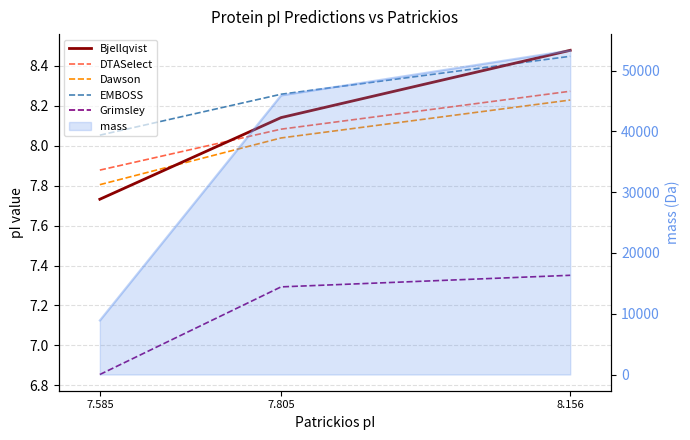

Which has a higher value, 7.585 or 7.805?

7.805